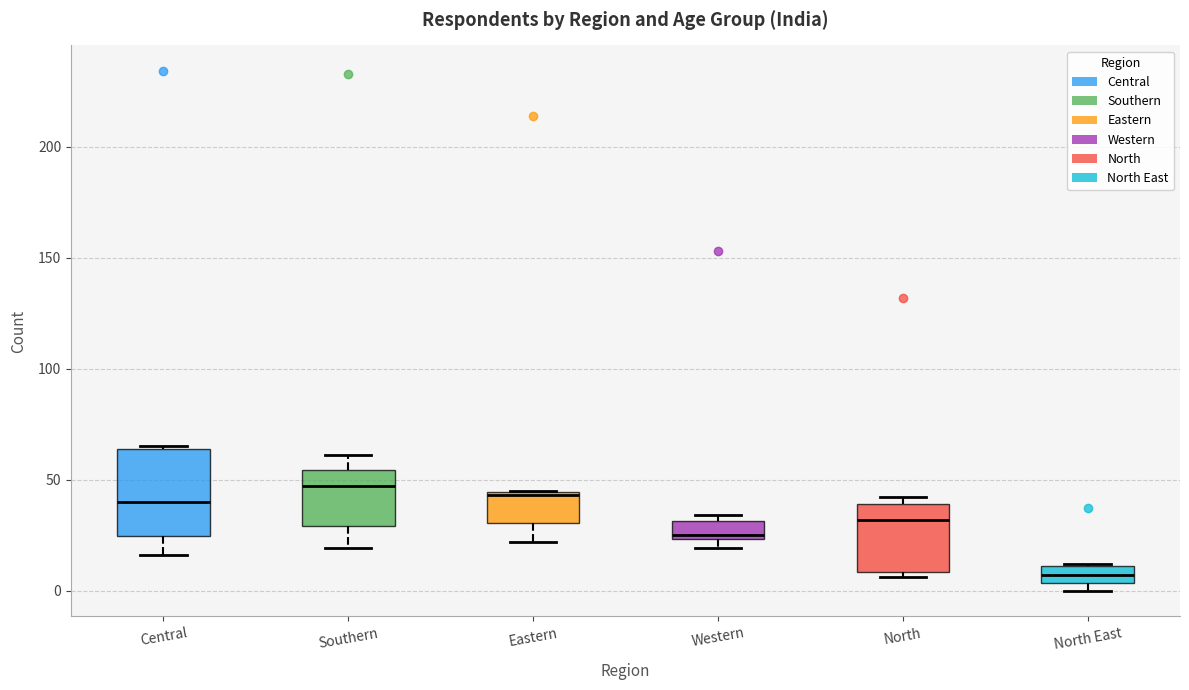

Reading left to right, read every box against the y-axis: the position of its median line, the range the box covers, and the ends of its whiskers. The values are not printed on the chart, so give them approximately, as read against the axis.

Central: median 40, box 25 to 65, whiskers 15 to 65
Southern: median 45, box 30 to 55, whiskers 20 to 60
Eastern: median 45, box 30 to 45, whiskers 20 to 45
Western: median 25 (just above the box's lower edge), box 25 to 30, whiskers 20 to 35
North: median 30, box 10 to 40, whiskers 5 to 40 (just above the box's upper edge)
North East: median 5 (inside the box), box 5 to 10, whiskers 0 to 10